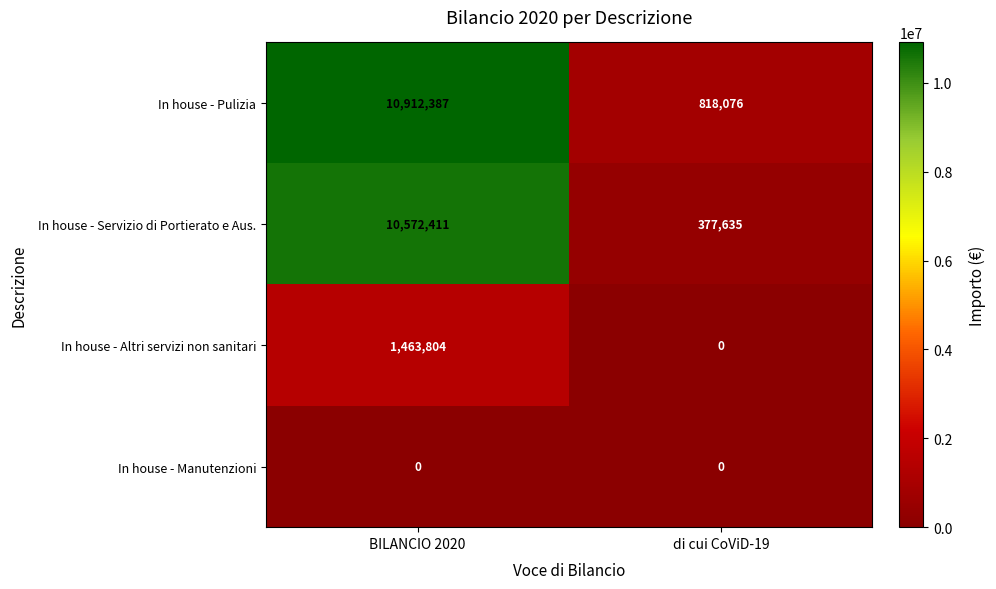

What is the difference between the highest and lowest values at BILANCIO 2020?

10912387